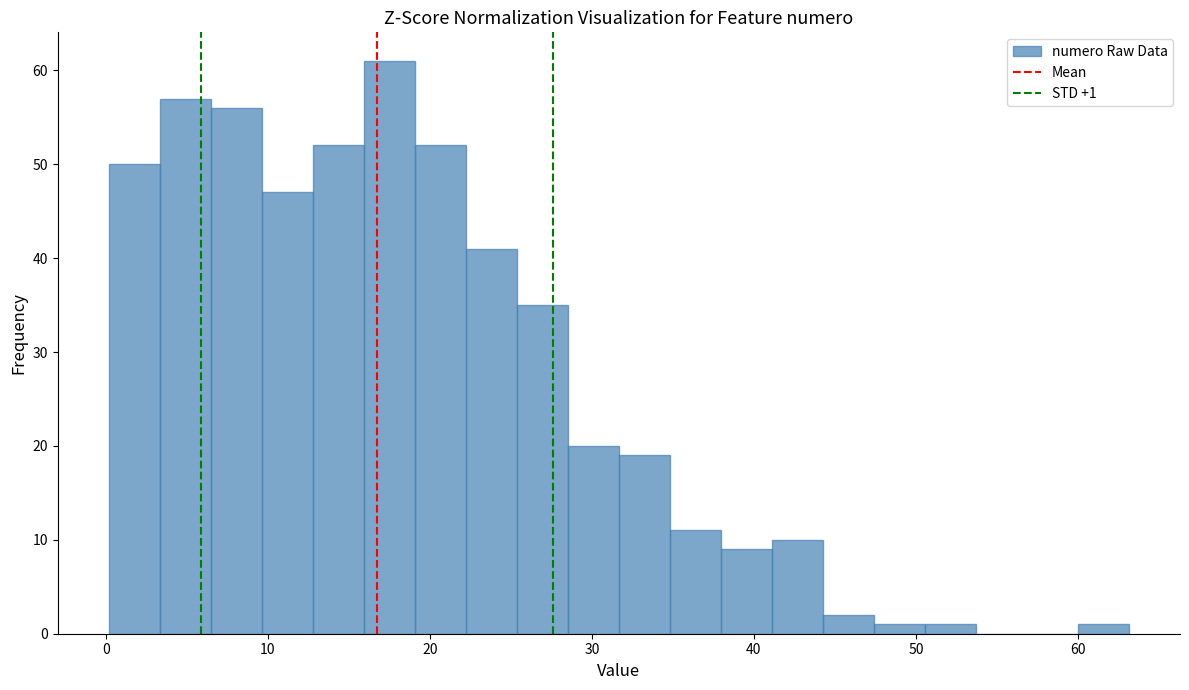

Read against the x-axis, roughly where is the centre of the tallest bar?

17